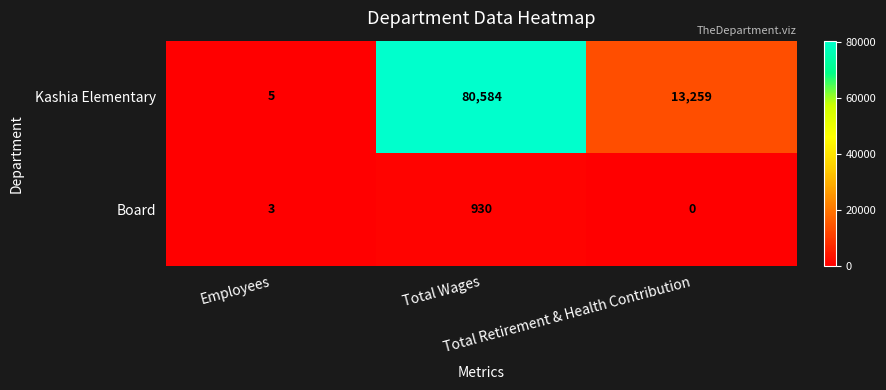

The Kashia Elementary series shows 3 at Employees. True or false?

False